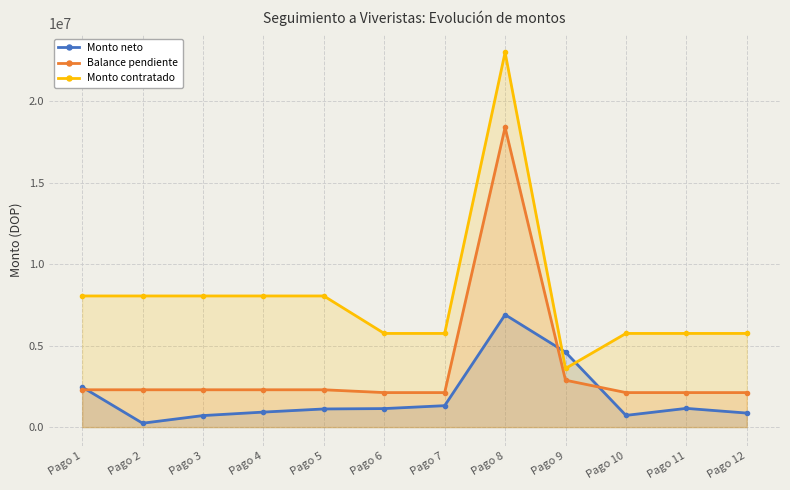

What is the total value across all series at Pago 8?

48300000.0